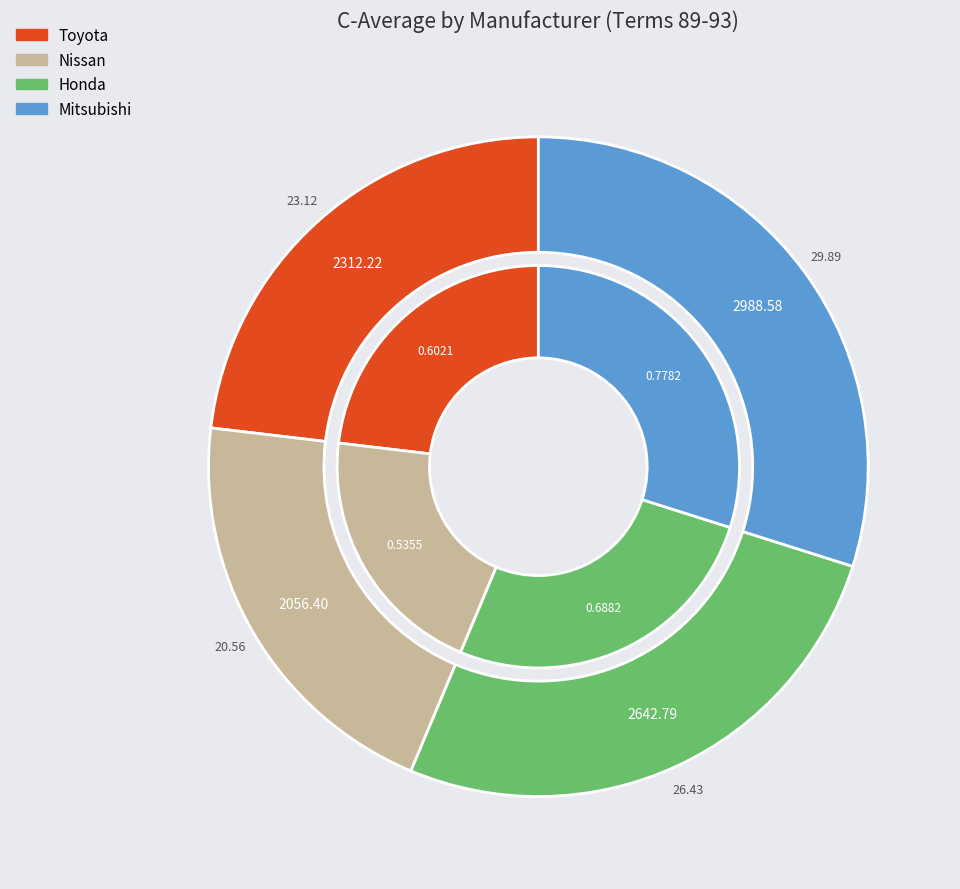

True or false: Mitsubishi accounts for 30% of the total.

True